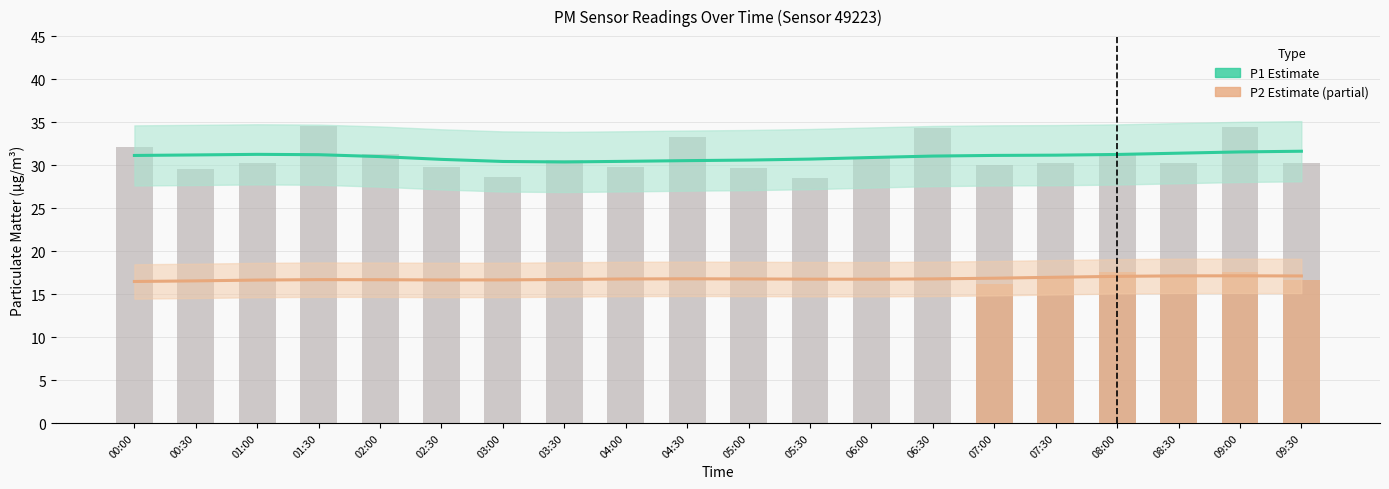

Is it true that the value at 01:00 is 30.2?

True